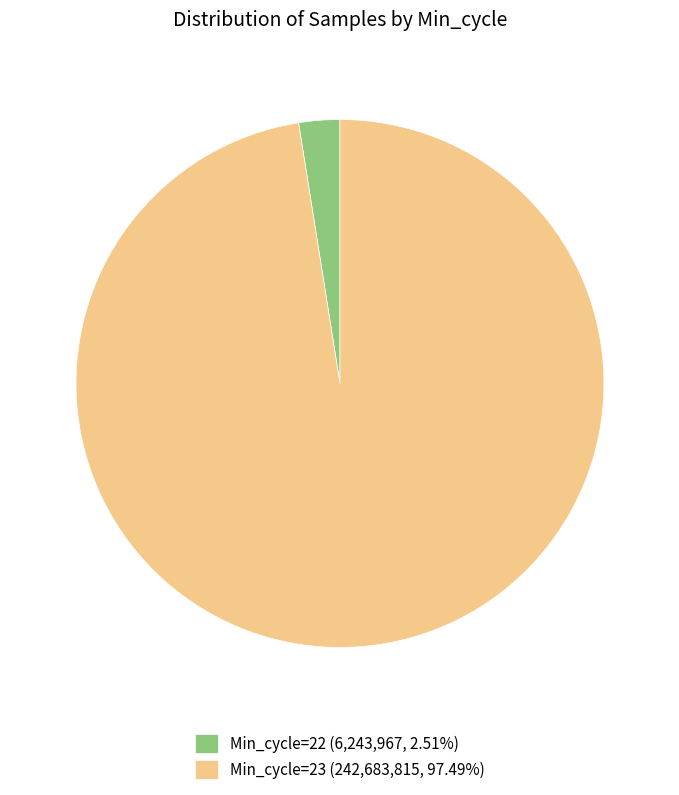

What is the ratio of the value at Min_cycle=23 (242,683,815, 97.49%) to the value at Min_cycle=22 (6,243,967, 2.51%)?

38.9